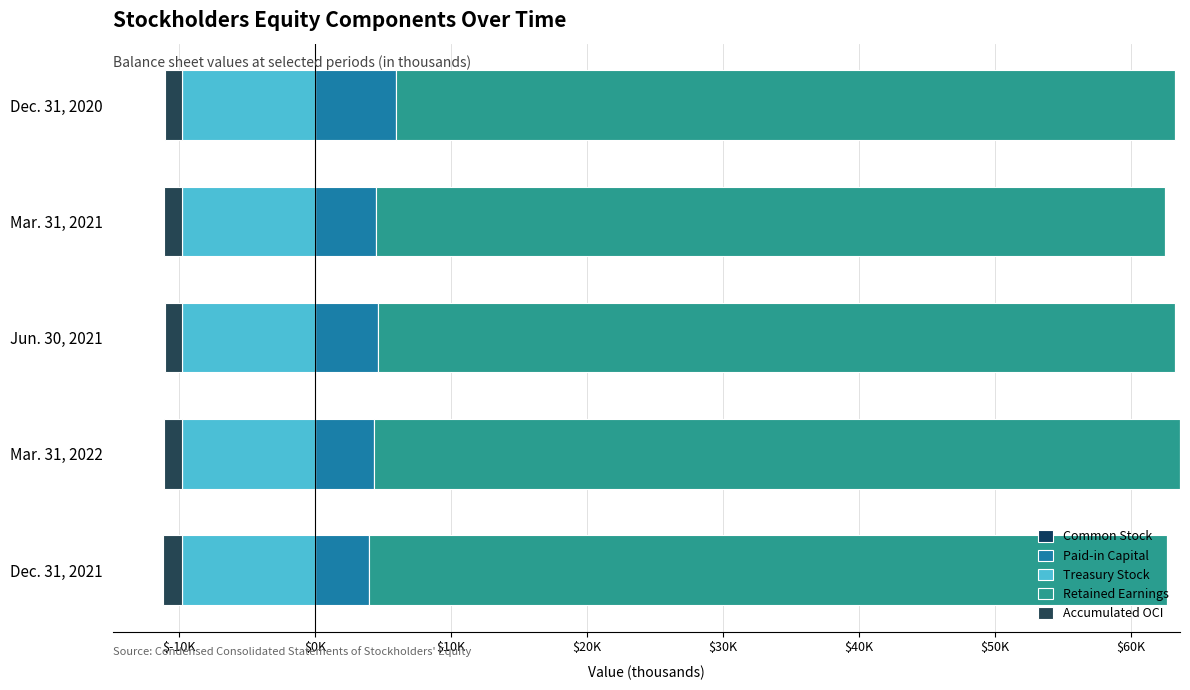

What are all the series names shown in the legend?

Common Stock, Paid-in Capital, Treasury Stock, Retained Earnings, Accumulated OCI